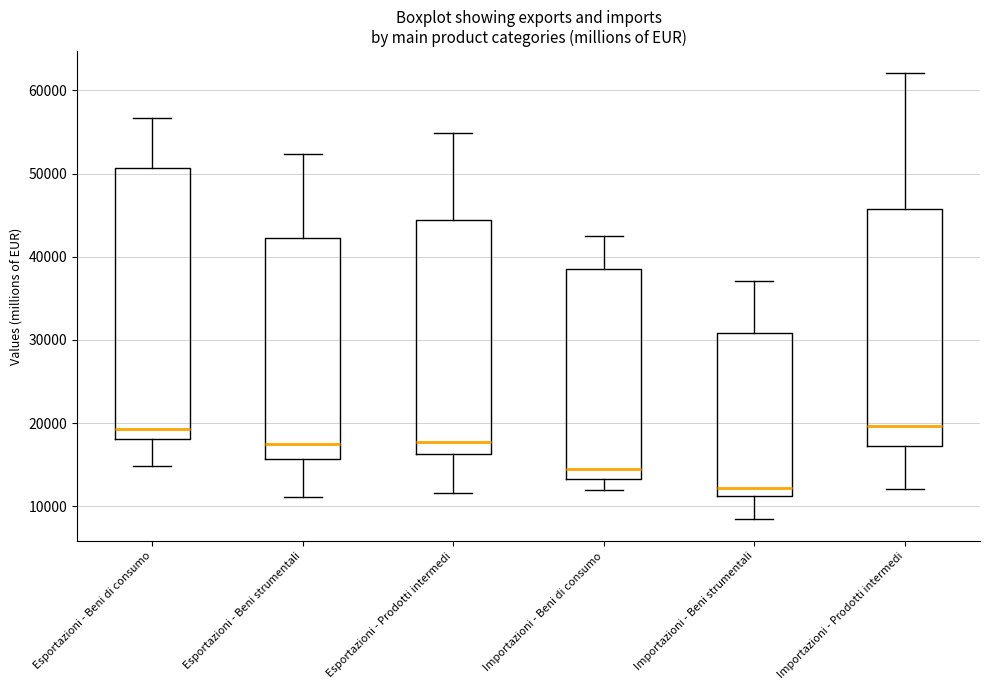

Comparing the boxes themselves (not the whiskers), which one is the tallest?

Esportazioni - Beni di consumo